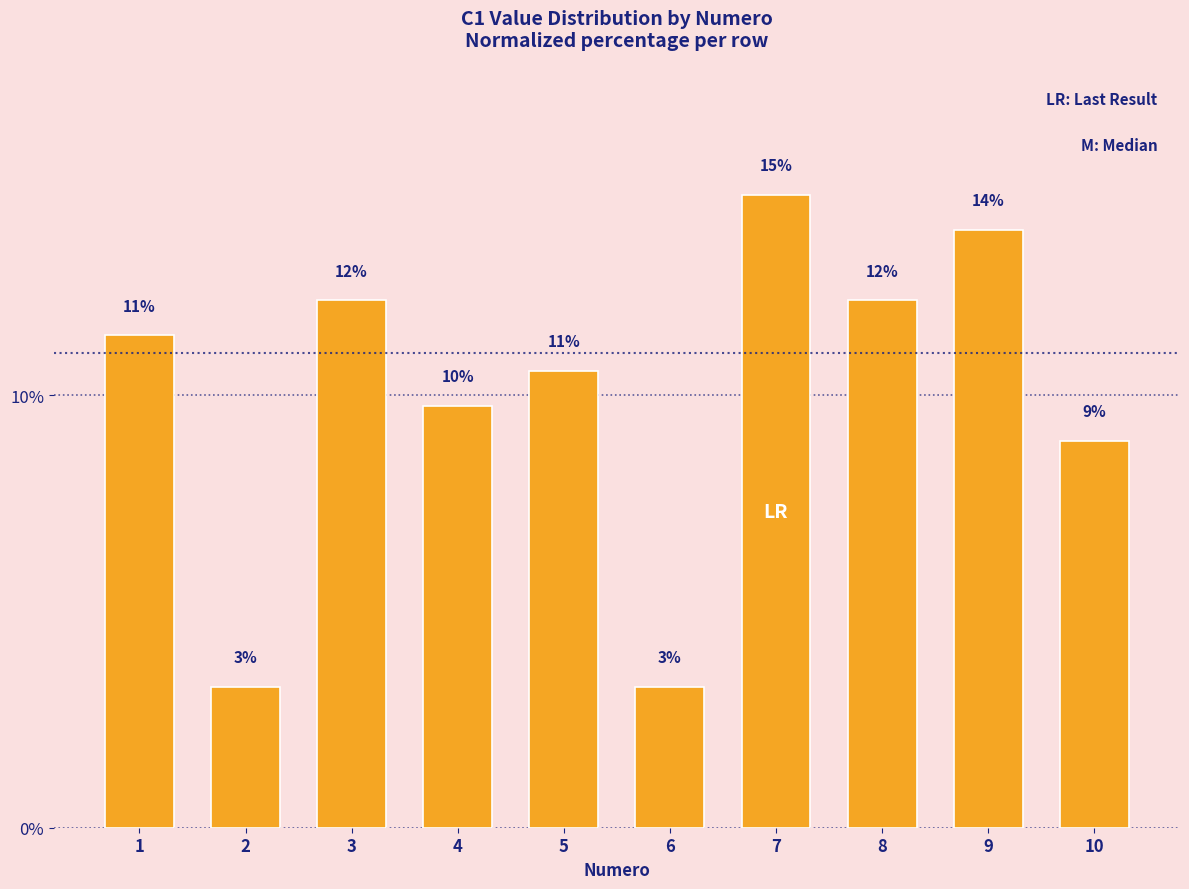

Where is the data nearest to the value 8?

10